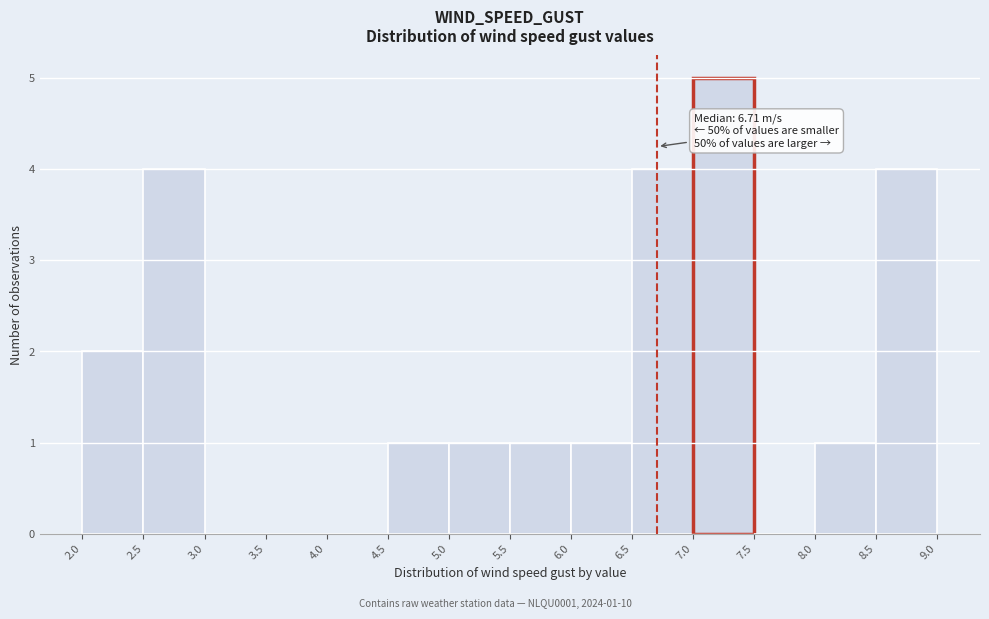

Over which range of the x-axis is the bar tallest?

7.0 to 7.5